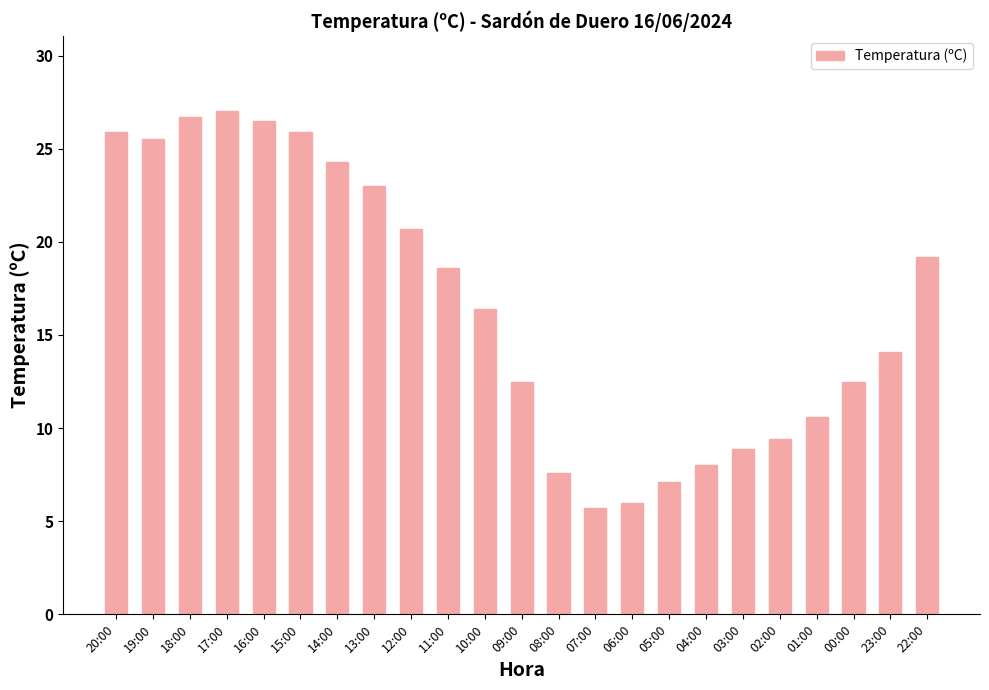

Is it true that the value at 11:00 is 26.0?

False